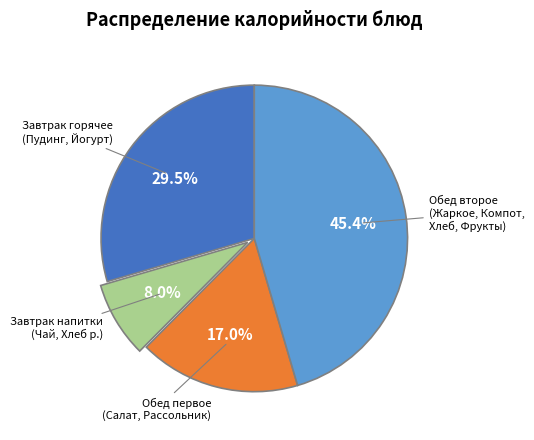

Is there a majority slice in this chart?

No